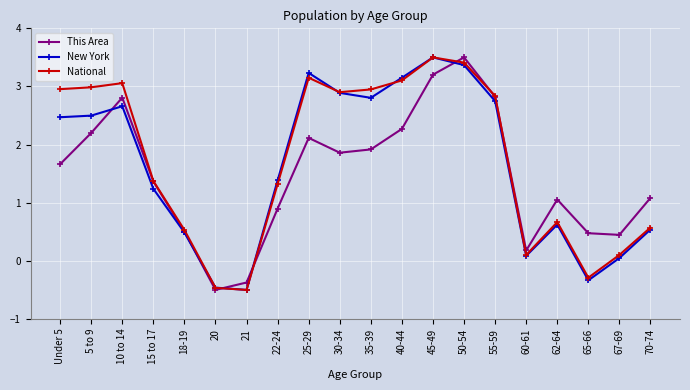

Between which two adjacent categories do New York and This Area first intersect?

5 to 9 and 10 to 14